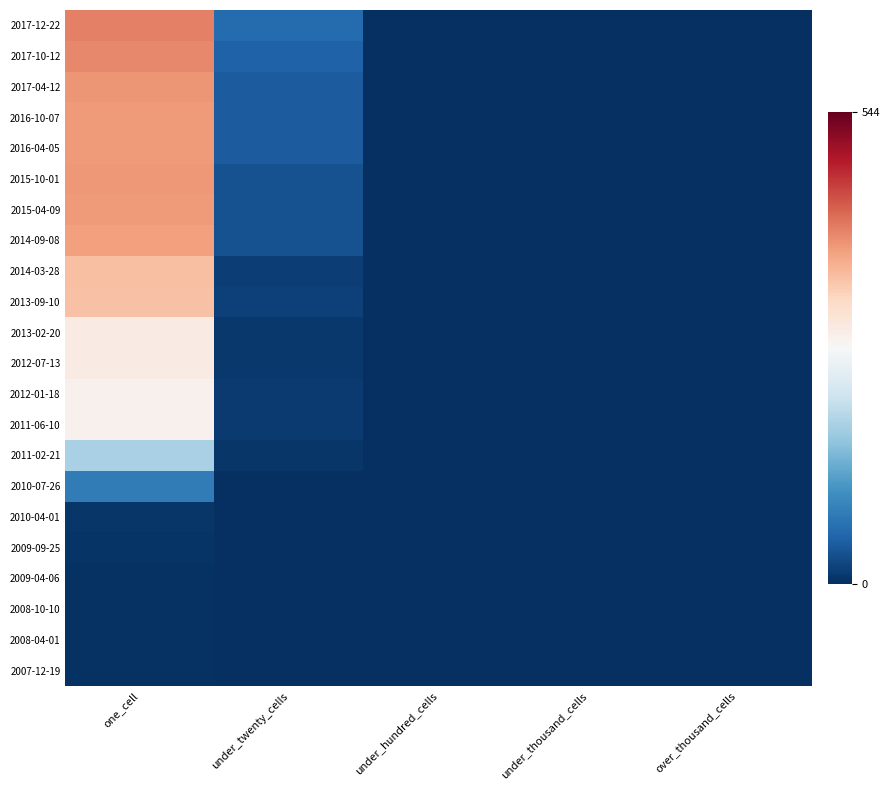

Reading left to right, list all the values displayed in this chart.

2007-12-19: one_cell=4	under_twenty_cells=0	under_hundred_cells=0	under_thousand_cells=0	over_thousand_cells=0
2008-04-01: one_cell=4	under_twenty_cells=0	under_hundred_cells=0	under_thousand_cells=0	over_thousand_cells=0
2008-10-10: one_cell=4	under_twenty_cells=0	under_hundred_cells=0	under_thousand_cells=0	over_thousand_cells=0
2009-04-06: one_cell=4	under_twenty_cells=0	under_hundred_cells=0	under_thousand_cells=0	over_thousand_cells=0
2009-09-25: one_cell=6	under_twenty_cells=0	under_hundred_cells=0	under_thousand_cells=0	over_thousand_cells=0
2010-04-01: one_cell=7	under_twenty_cells=0	under_hundred_cells=0	under_thousand_cells=0	over_thousand_cells=0
2010-07-26: one_cell=81	under_twenty_cells=0	under_hundred_cells=0	under_thousand_cells=0	over_thousand_cells=0
2011-02-21: one_cell=183	under_twenty_cells=8	under_hundred_cells=0	under_thousand_cells=0	over_thousand_cells=0
2011-06-10: one_cell=284	under_twenty_cells=11	under_hundred_cells=0	under_thousand_cells=0	over_thousand_cells=0
2012-01-18: one_cell=283	under_twenty_cells=11	under_hundred_cells=0	under_thousand_cells=0	over_thousand_cells=0
2012-07-13: one_cell=294	under_twenty_cells=10	under_hundred_cells=0	under_thousand_cells=0	over_thousand_cells=0
2013-02-20: one_cell=294	under_twenty_cells=10	under_hundred_cells=0	under_thousand_cells=0	over_thousand_cells=0
2013-09-10: one_cell=351	under_twenty_cells=17	under_hundred_cells=0	under_thousand_cells=0	over_thousand_cells=0
2014-03-28: one_cell=354	under_twenty_cells=16	under_hundred_cells=0	under_thousand_cells=0	over_thousand_cells=0
2014-09-08: one_cell=383	under_twenty_cells=36	under_hundred_cells=0	under_thousand_cells=0	over_thousand_cells=0
2015-04-09: one_cell=387	under_twenty_cells=36	under_hundred_cells=0	under_thousand_cells=0	over_thousand_cells=0
2015-10-01: one_cell=390	under_twenty_cells=36	under_hundred_cells=0	under_thousand_cells=0	over_thousand_cells=0
2016-04-05: one_cell=388	under_twenty_cells=45	under_hundred_cells=0	under_thousand_cells=0	over_thousand_cells=0
2016-10-07: one_cell=388	under_twenty_cells=45	under_hundred_cells=0	under_thousand_cells=0	over_thousand_cells=0
2017-04-12: one_cell=391	under_twenty_cells=45	under_hundred_cells=0	under_thousand_cells=0	over_thousand_cells=0
2017-10-12: one_cell=403	under_twenty_cells=52	under_hundred_cells=0	under_thousand_cells=0	over_thousand_cells=0
2017-12-22: one_cell=410	under_twenty_cells=63	under_hundred_cells=0	under_thousand_cells=0	over_thousand_cells=0